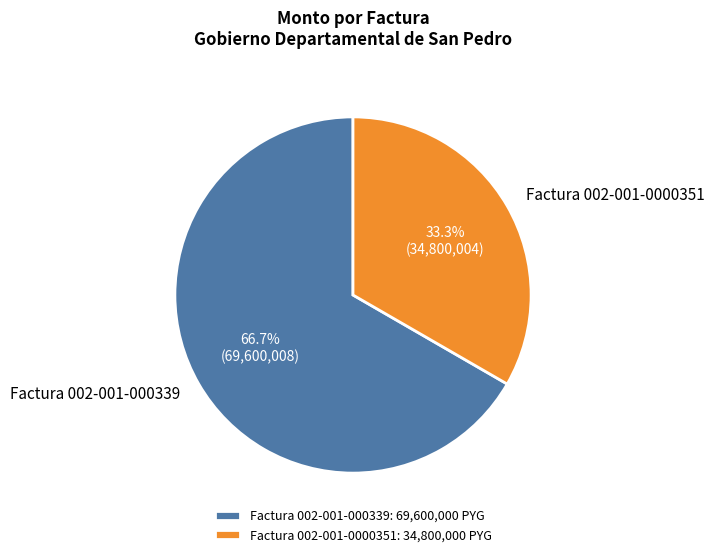

What is the majority slice?

Factura 002-001-000339